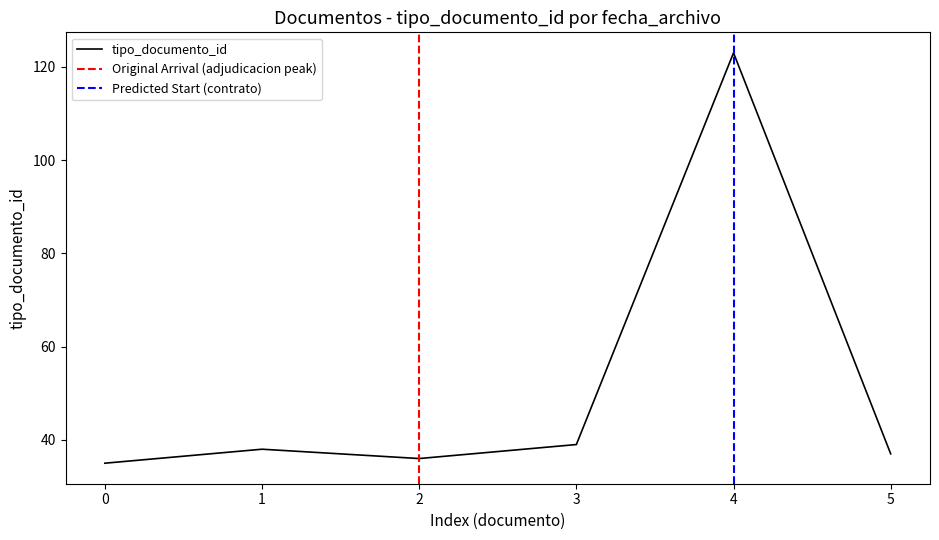

The value of tipo_documento_id at 1 is 66. True or false?

False